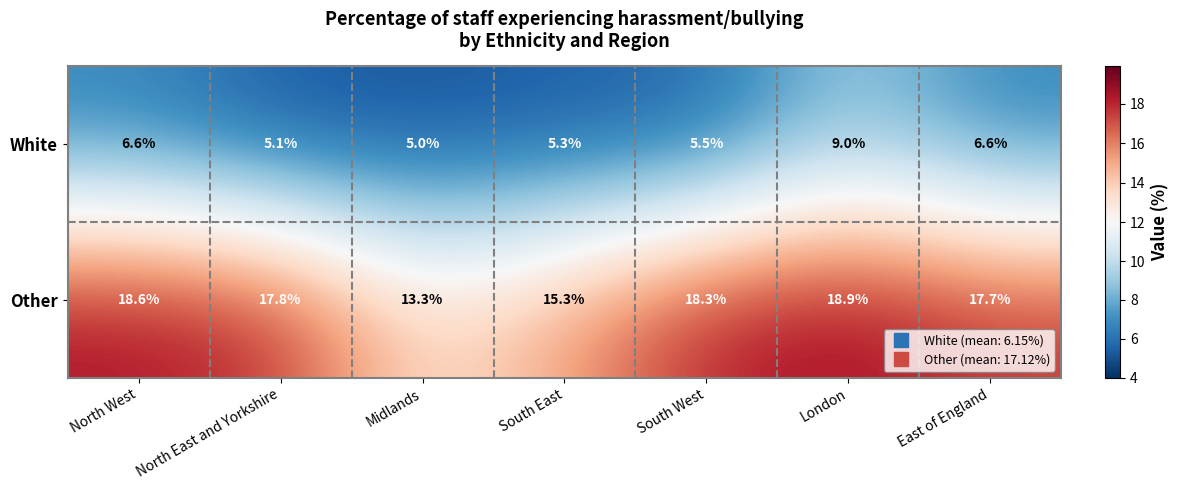

What is the average value of the White series?

6.2